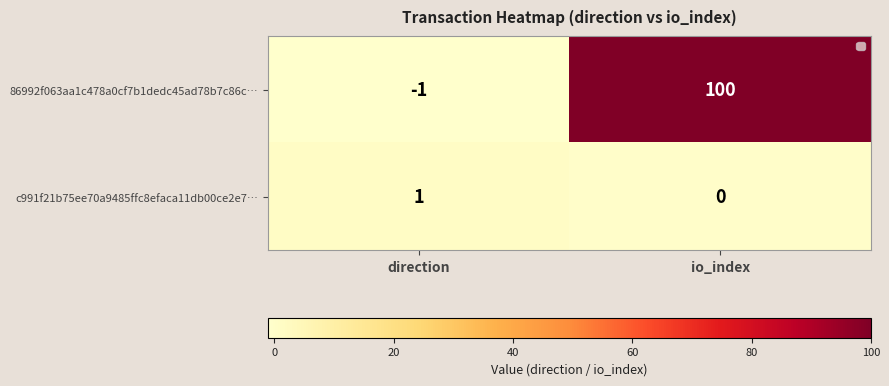

What is the difference between the maximum and minimum values in the 86992f063aa1c478a0cf7b1dedc45ad78b7c86c… series?

101